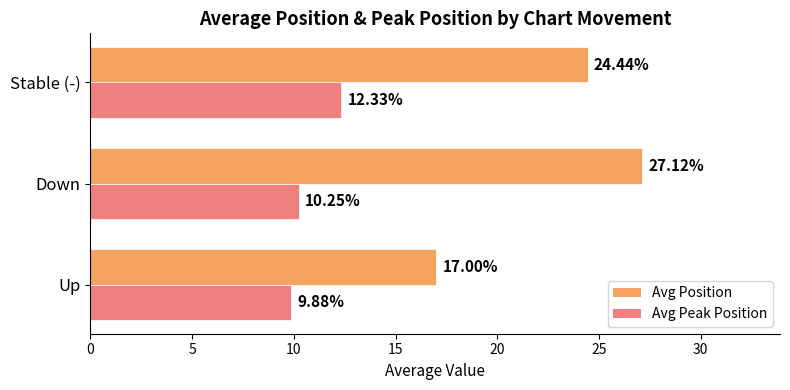

Which series has the widest spread of values?

Avg Position